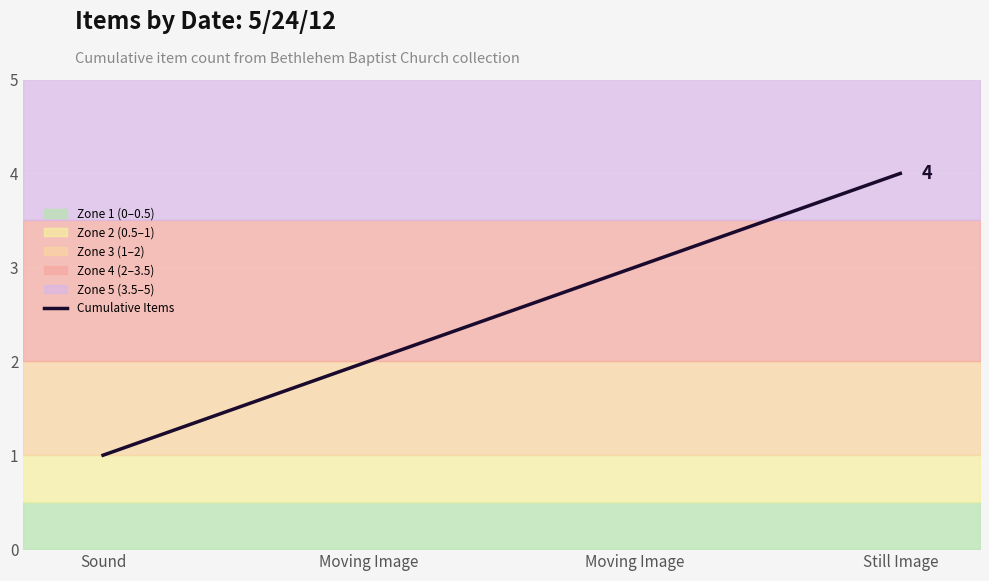

Reading right to left, extract all data points from this chart.

Still Image=4	Moving Image=3	Moving Image=2	Sound=1